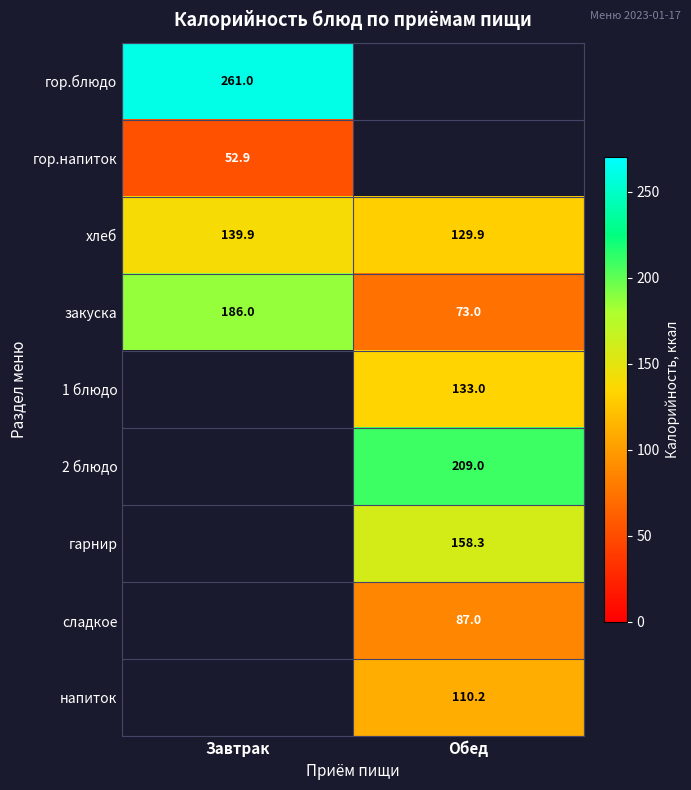

What is the sum of all закуска values?

259.0